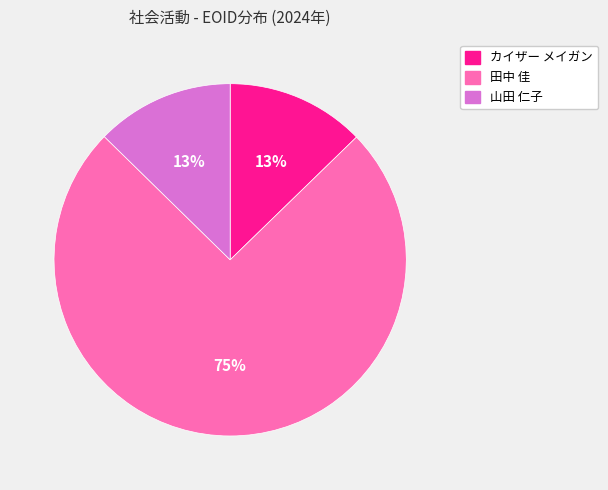

Does any single category account for the majority?

Yes